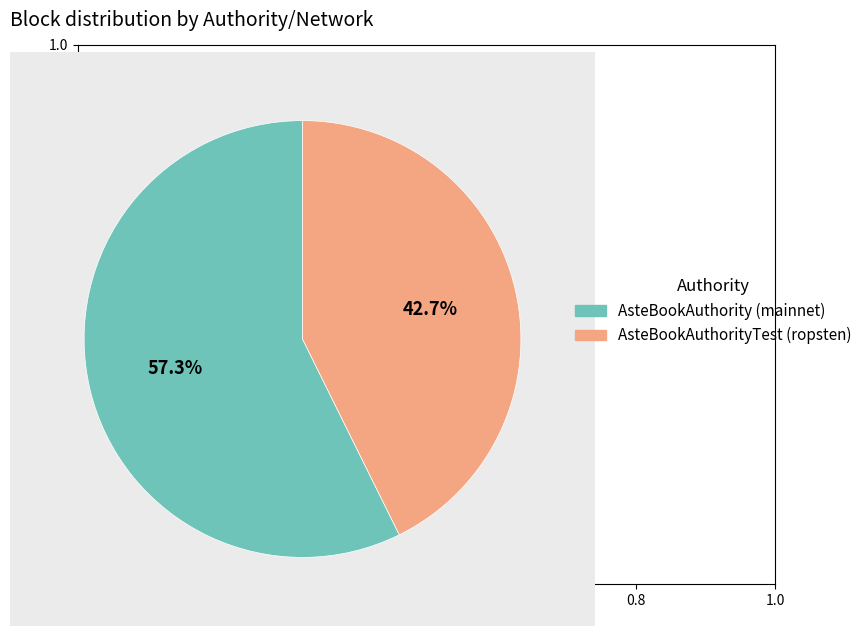

What percentage is the AsteBookAuthorityTest (ropsten) slice, to the nearest percent?

43%